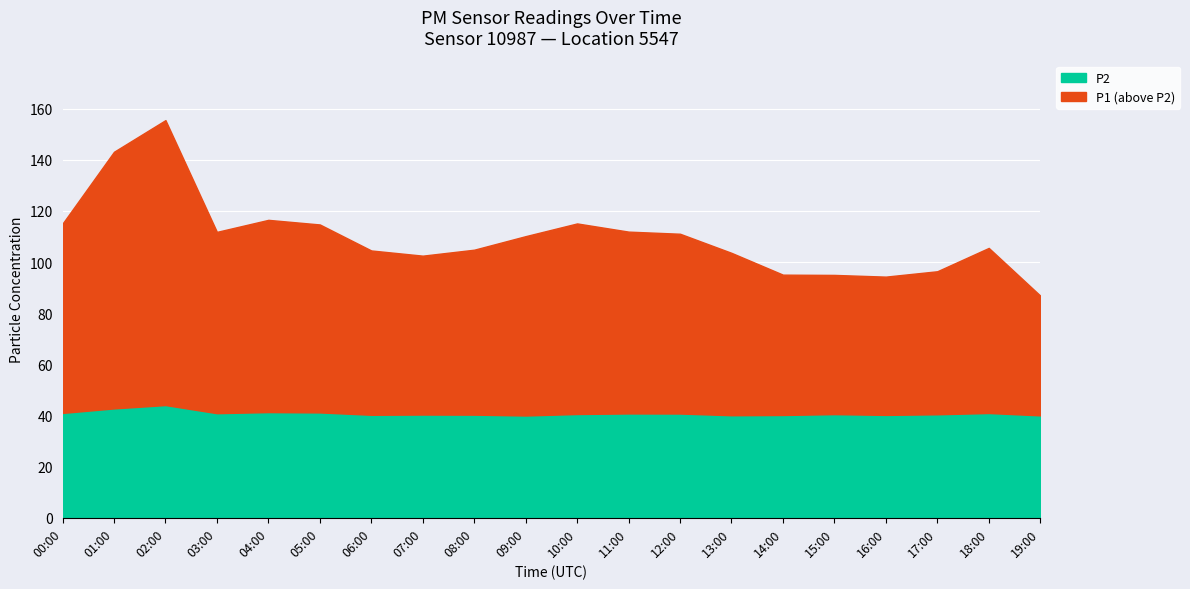

At which category is the sum across all series the highest?

02:00